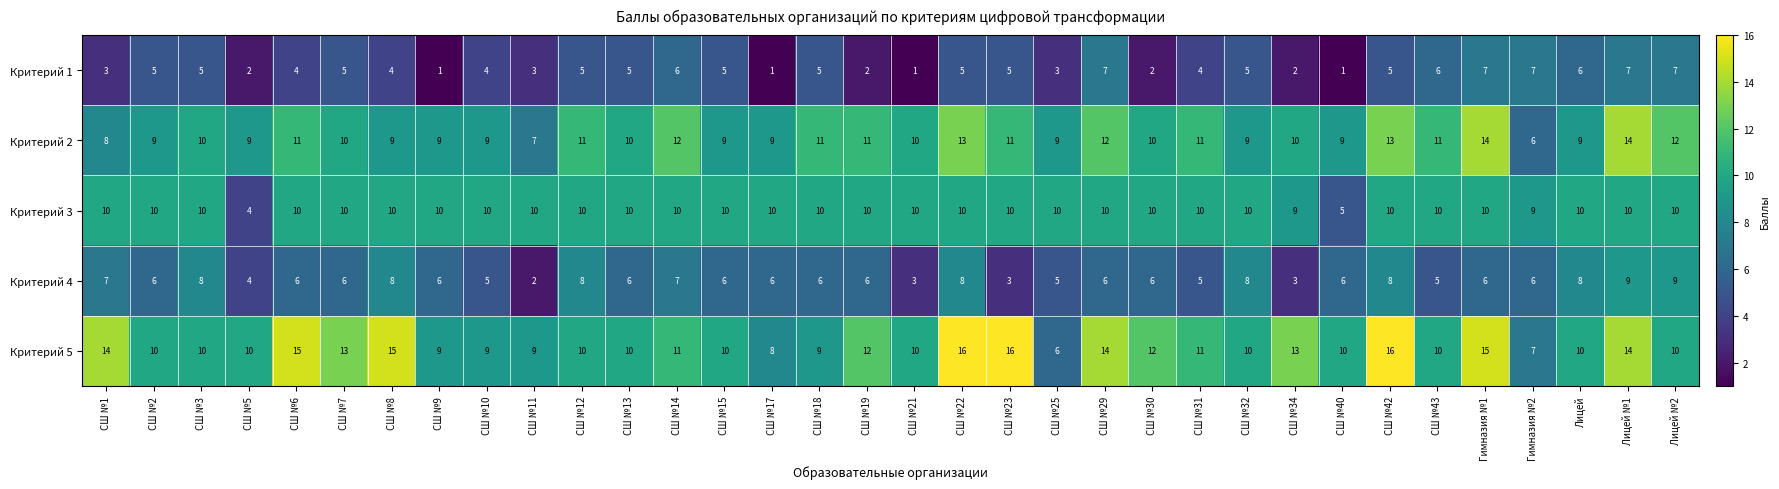

Is it true that Критерий 3 equals 10 at СШ №13?

True